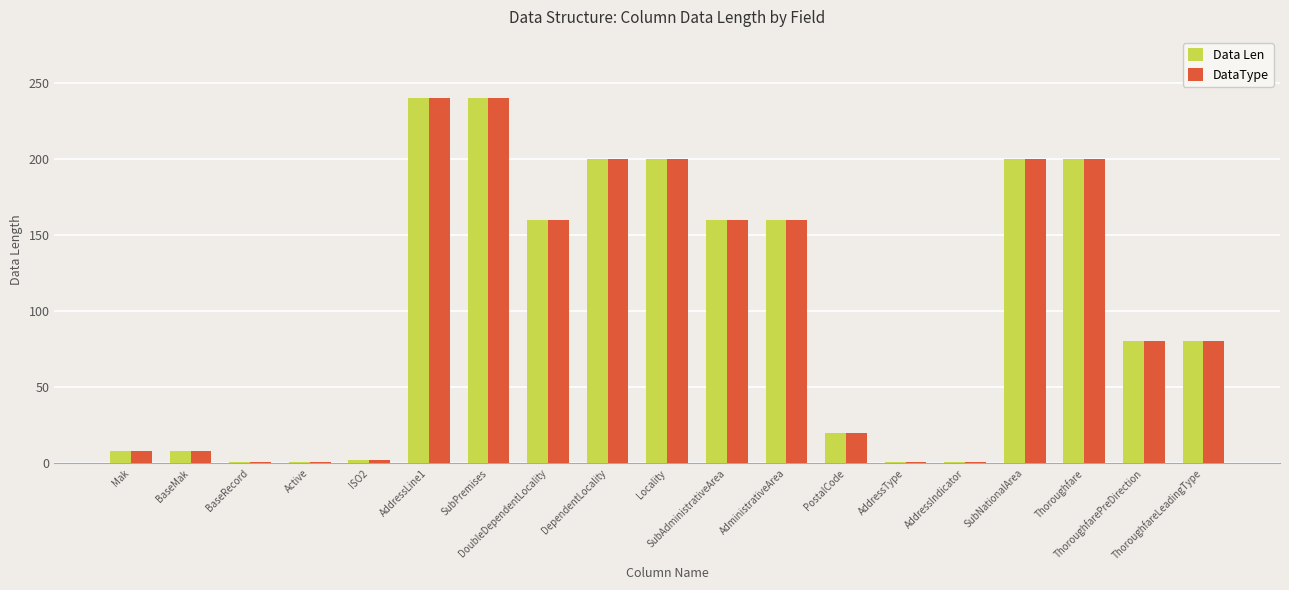

What is the average value of the DataType series?

103